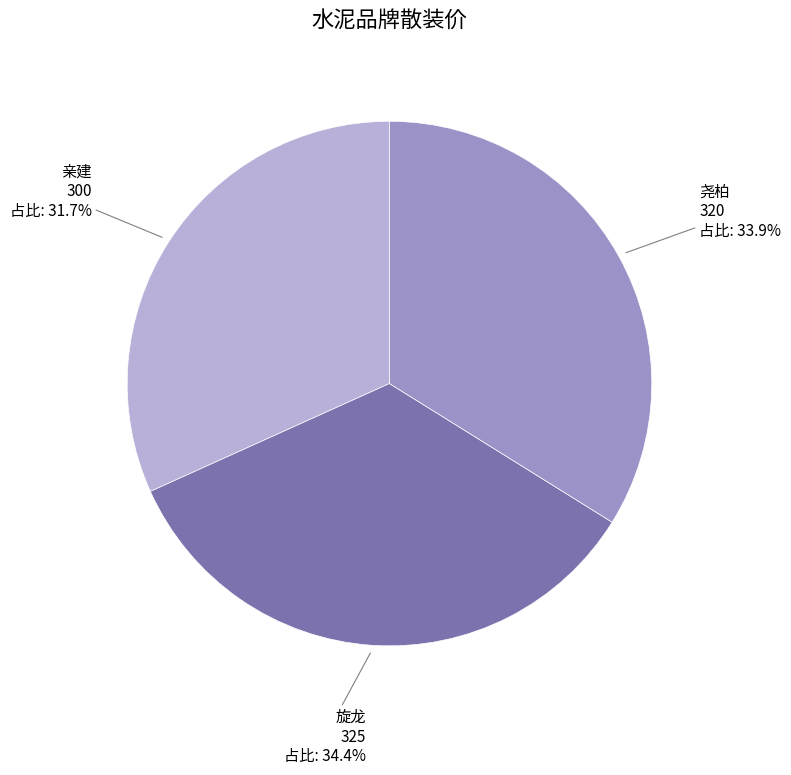

Which category has the biggest portion of the pie?

旋龙